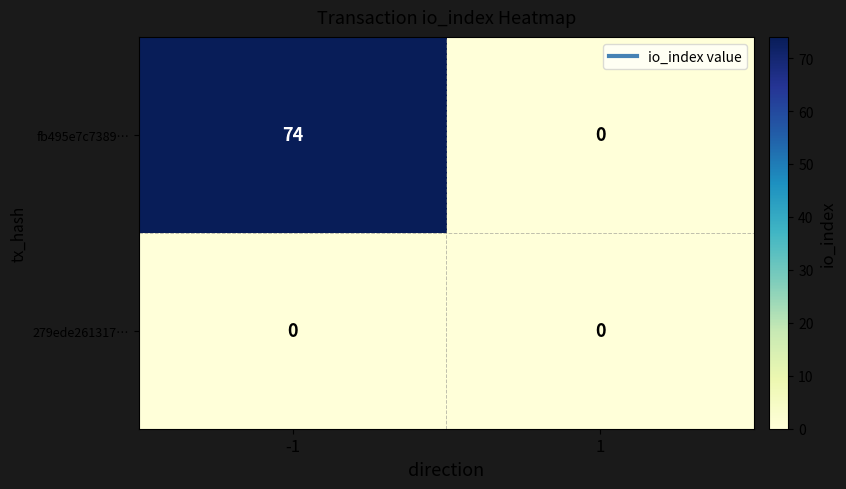

The value of fb495e7c7389… at -1 is 74. True or false?

True